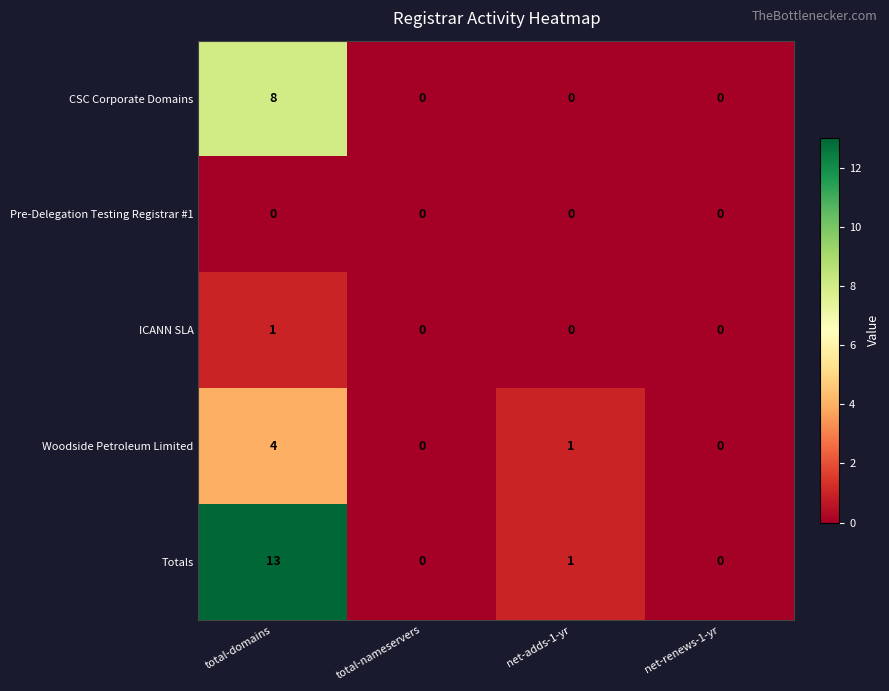

At which category is the sum across all series the highest?

total-domains